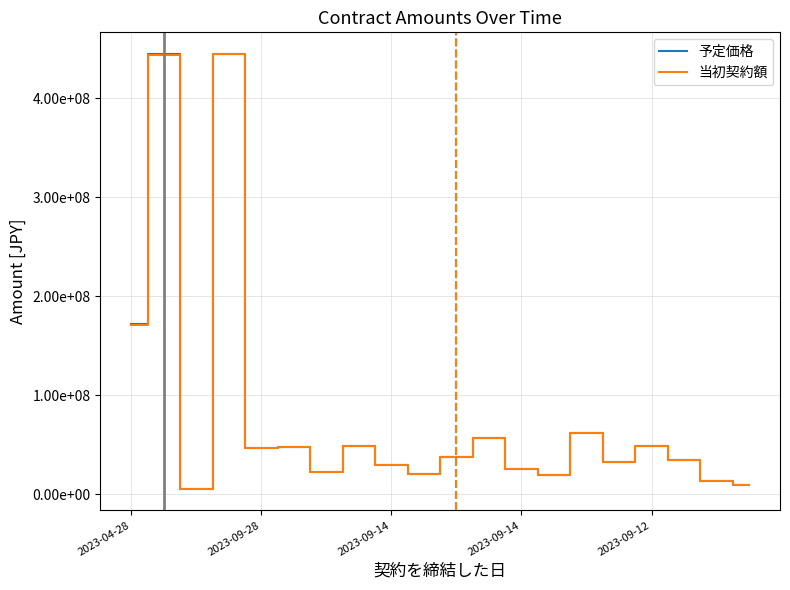

Does the chart have visible grid lines?

Yes